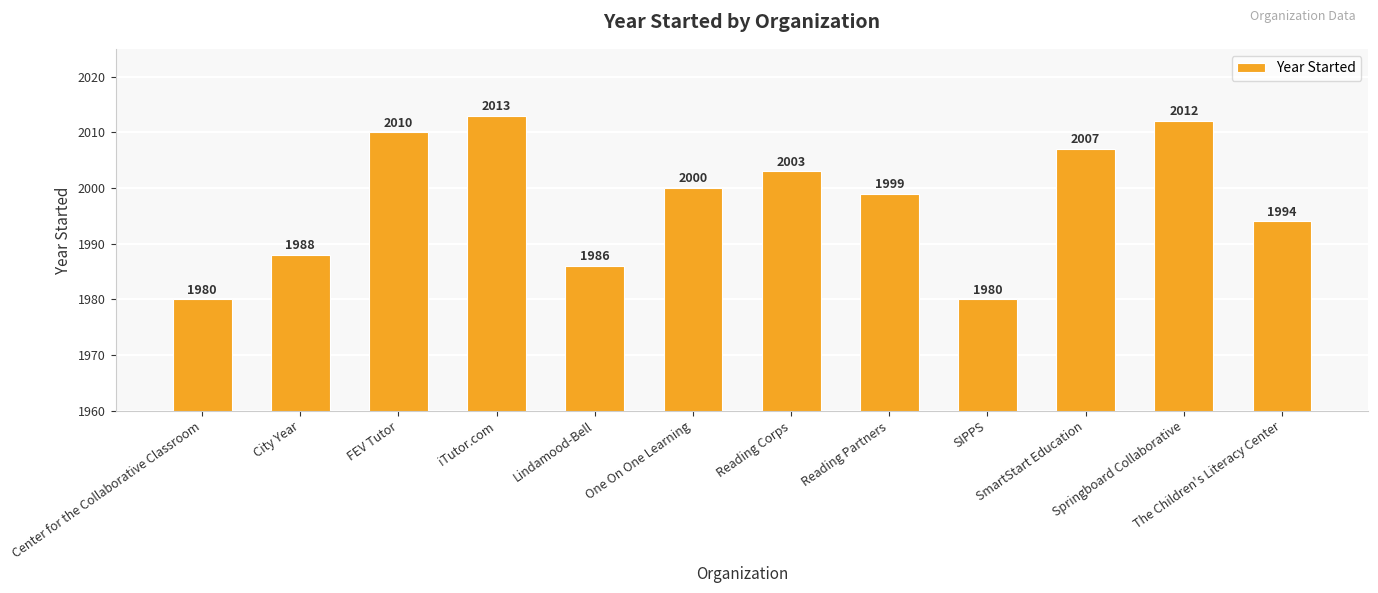

Are the bars horizontal?

No